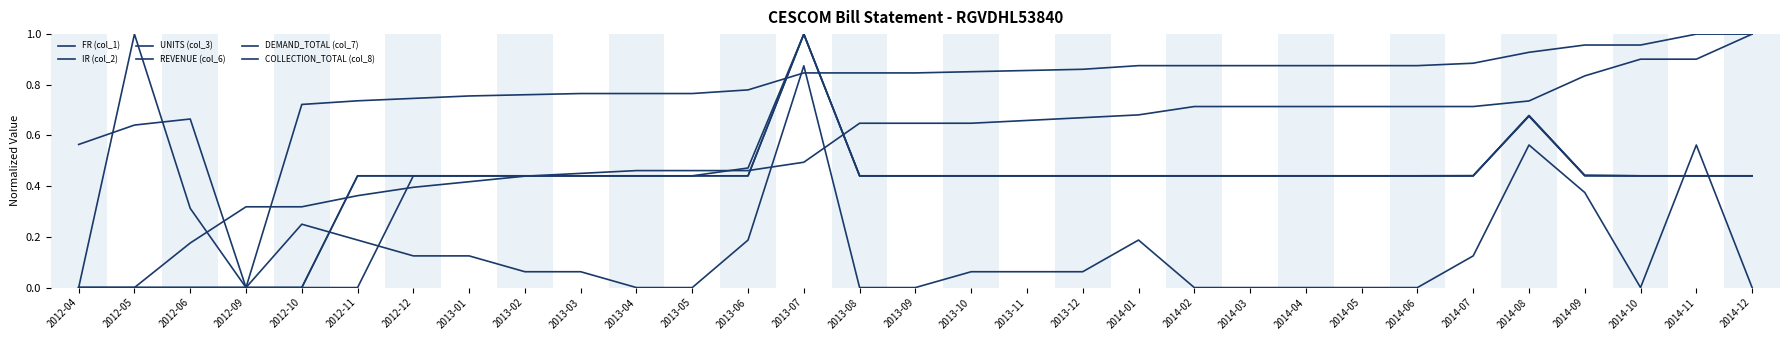

How many lines are shown in the chart?

6